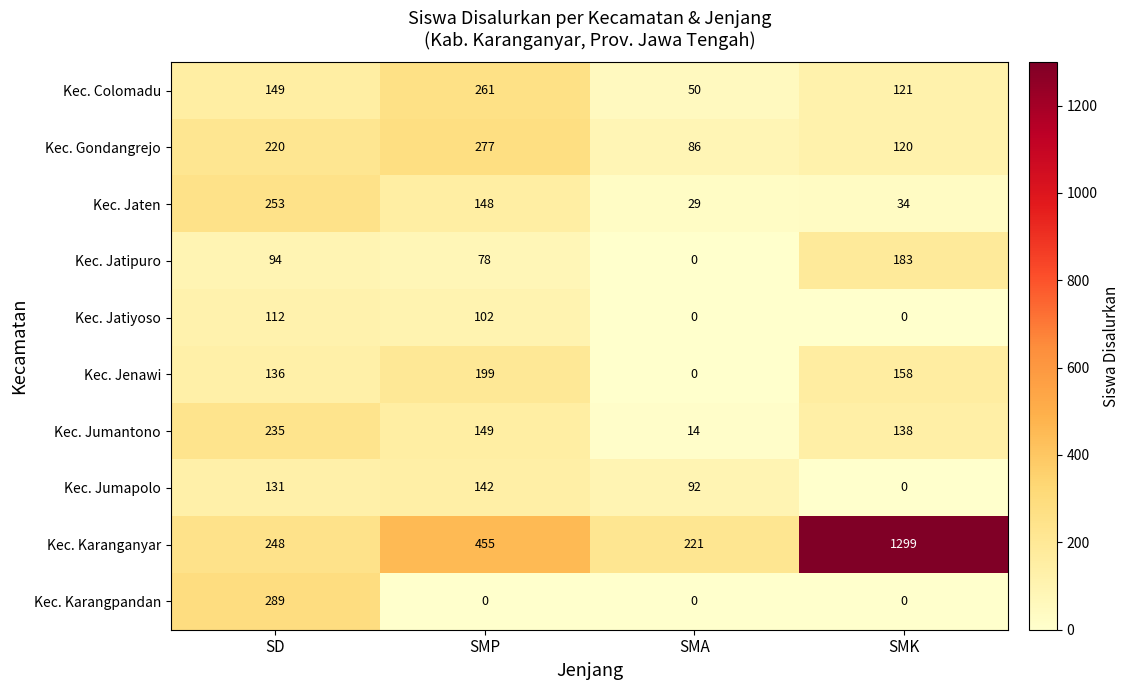

What is the difference between the highest and lowest values at SD?

195